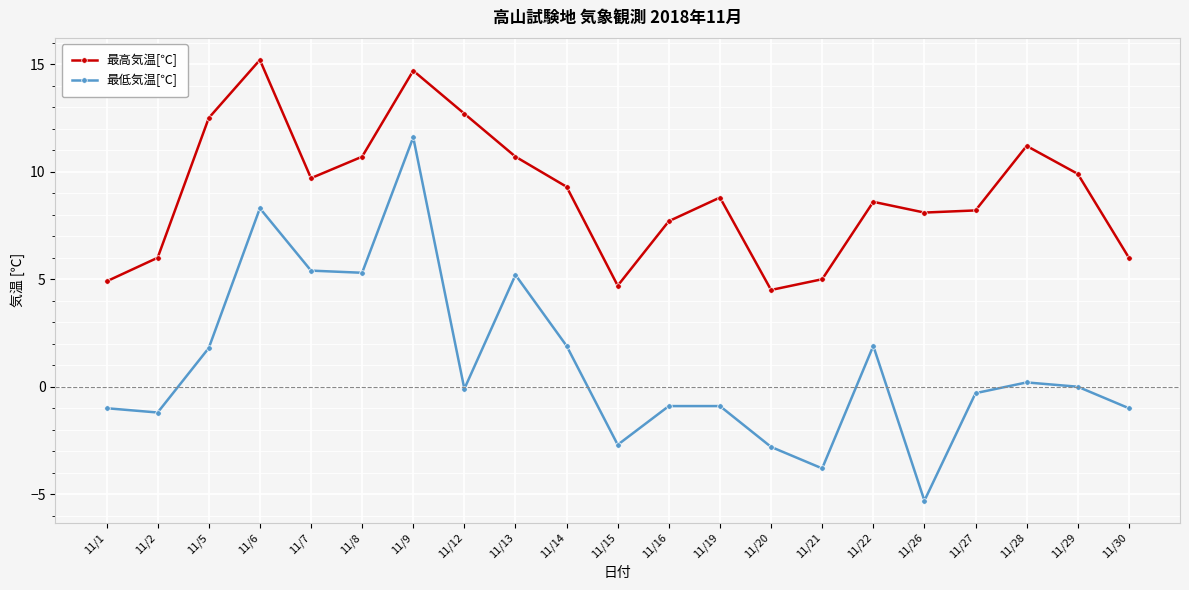

True or false: 最高気温[℃] has more than 1 interior local peaks.

True